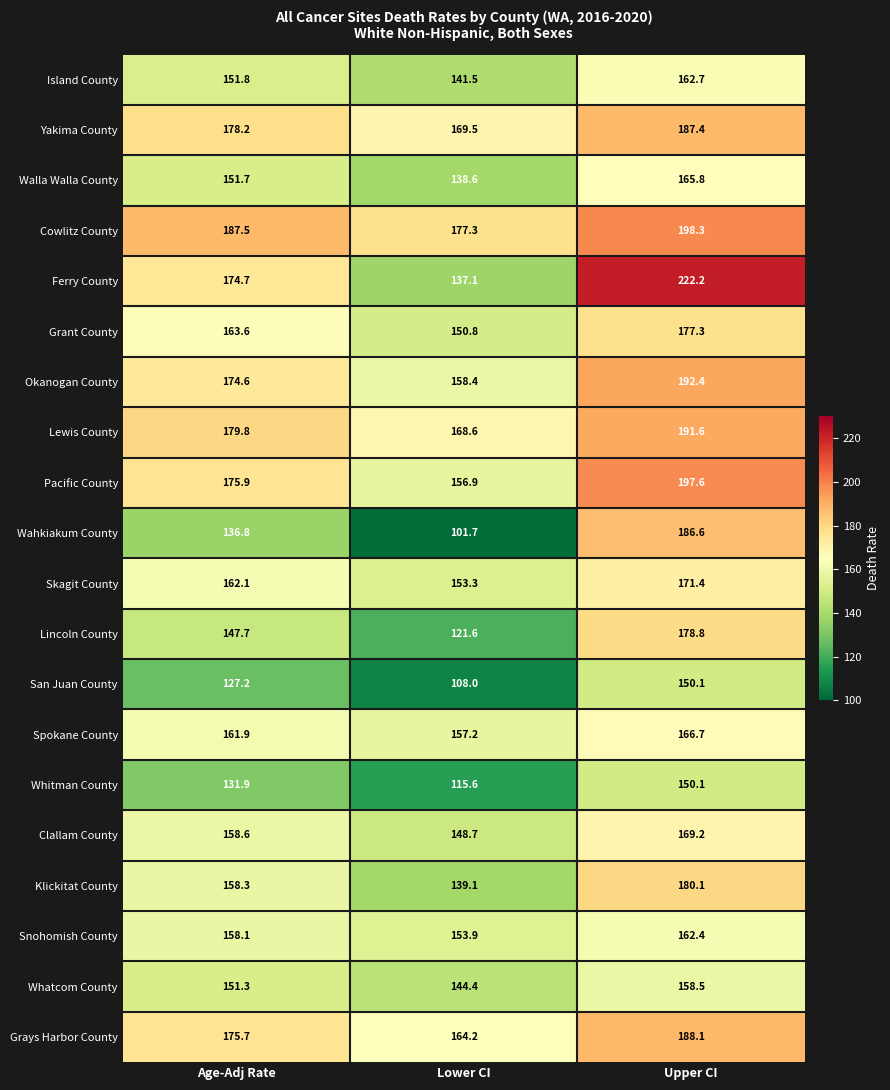

Rank the series at Age-Adj Rate from highest to lowest value.

Cowlitz County, Lewis County, Yakima County, Pacific County, Grays Harbor County, Ferry County, Okanogan County, Grant County, Skagit County, Spokane County, Clallam County, Klickitat County, Snohomish County, Island County, Walla Walla County, Whatcom County, Lincoln County, Wahkiakum County, Whitman County, San Juan County